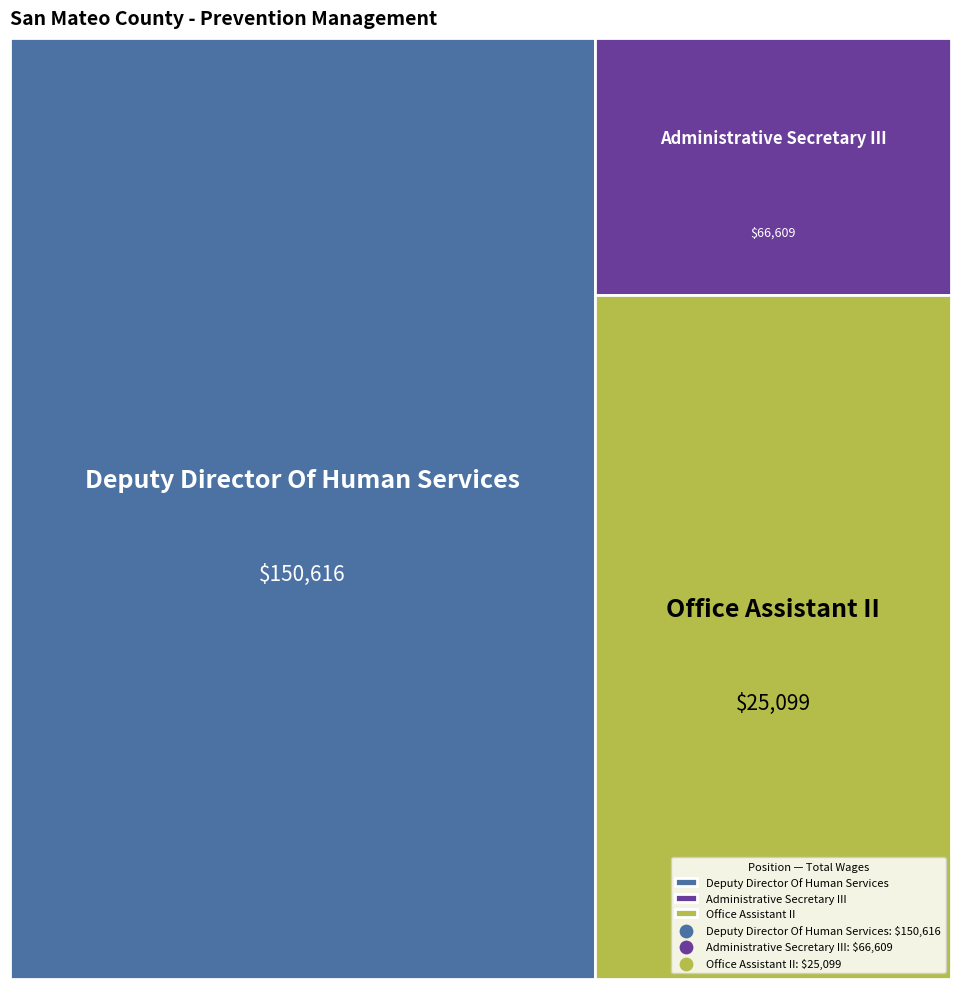

What is the change in value from Deputy Director Of Human Services to Office Assistant II?

-125517